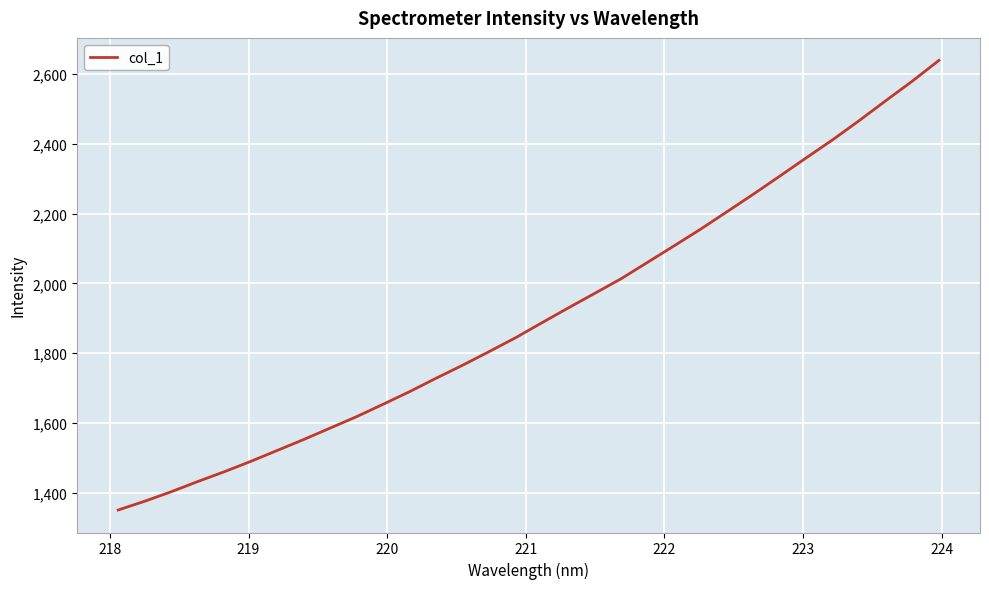

What is the difference between the maximum and minimum values?

1288.7